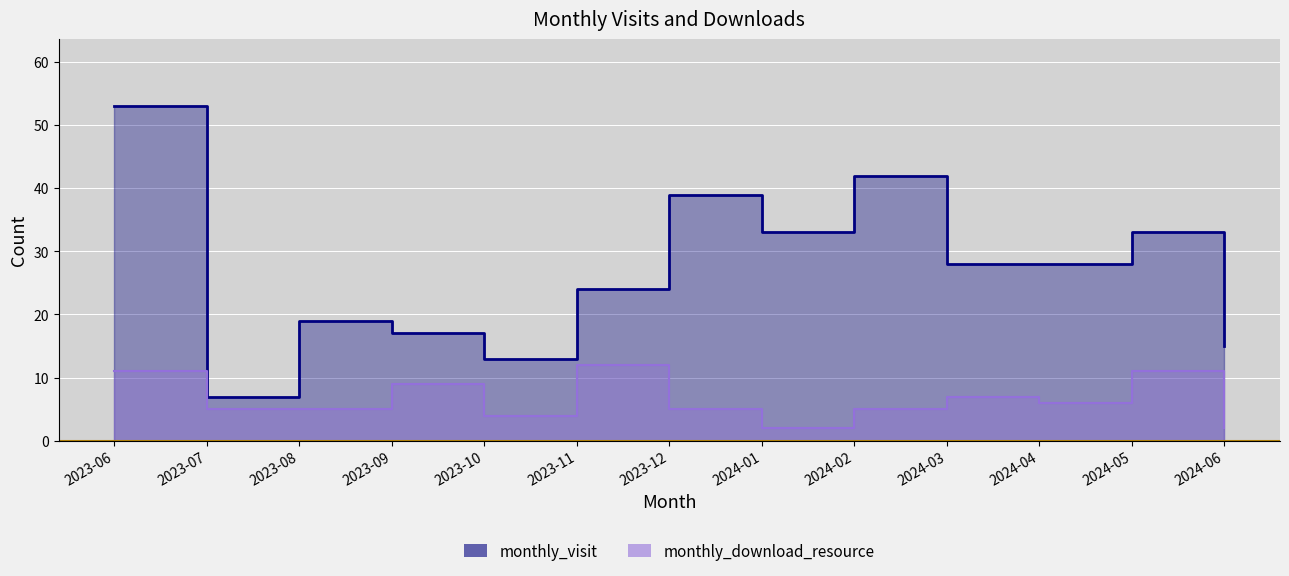

Which series has the largest total across all categories?

monthly_visit